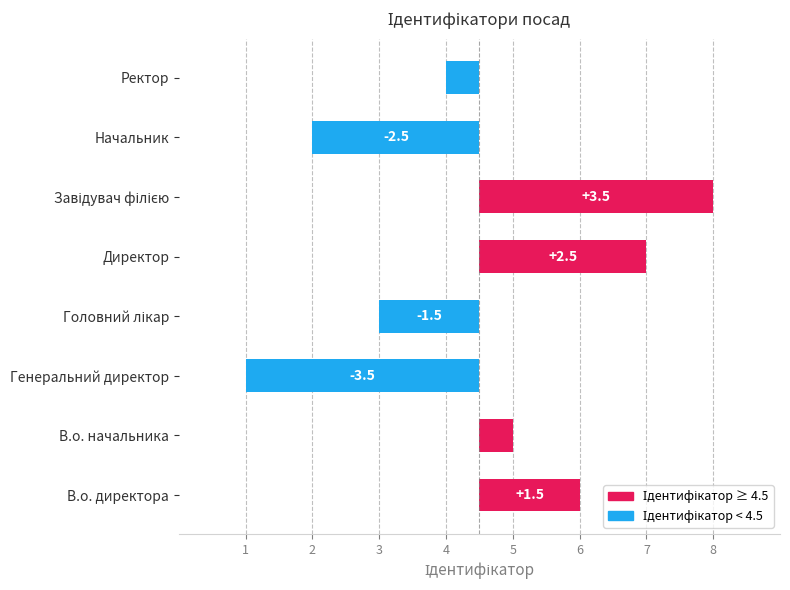

Count the number of categories in the chart.

8